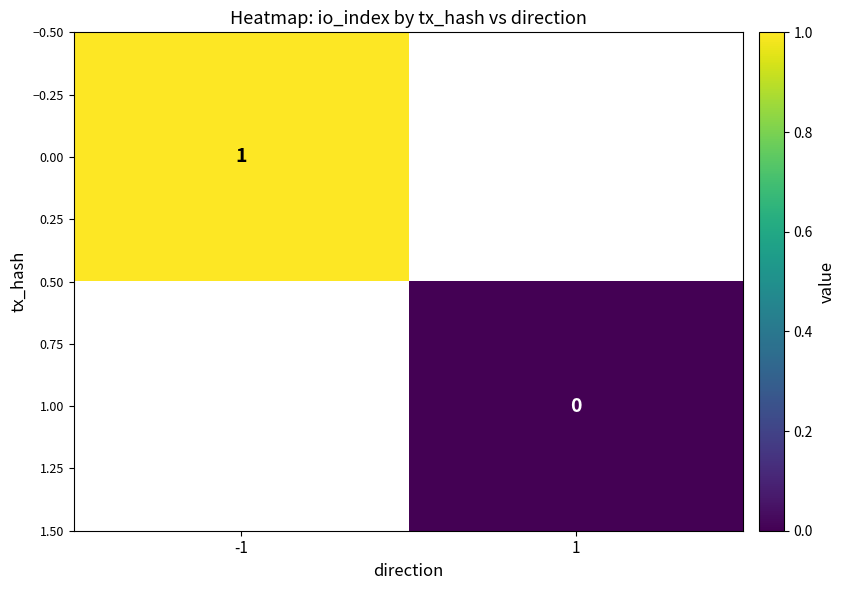

Count the number of categories in the chart.

2